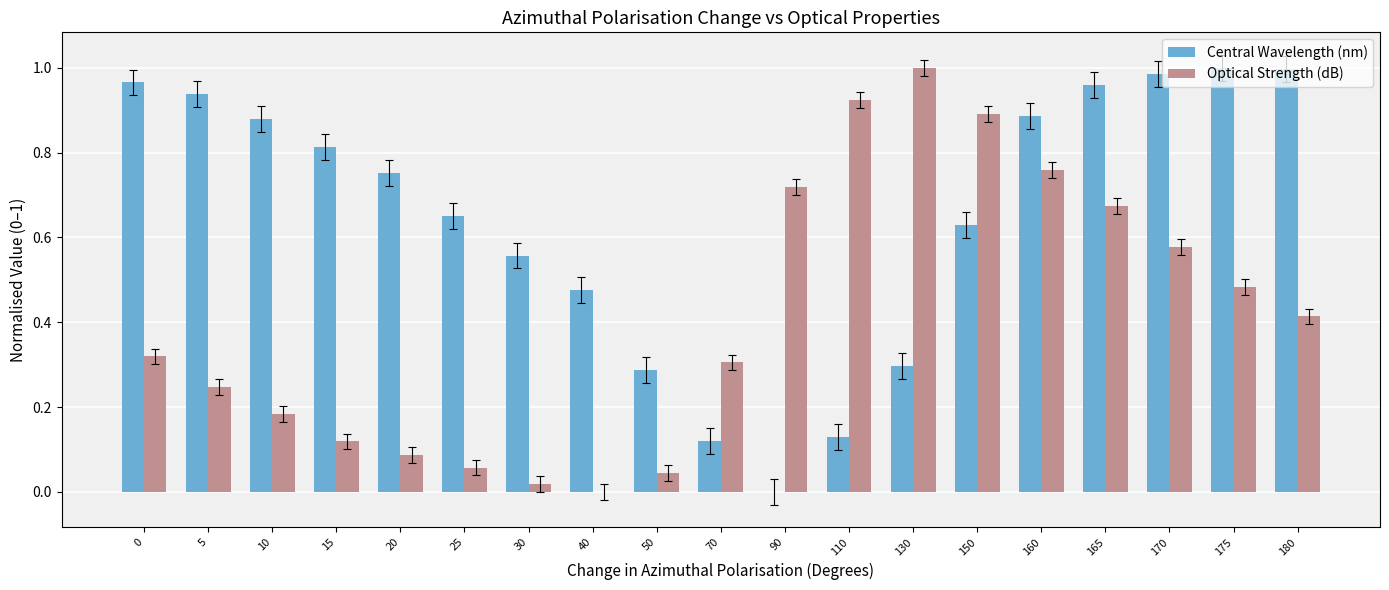

Which series changed the most between 15 and 50?

Central Wavelength (nm)